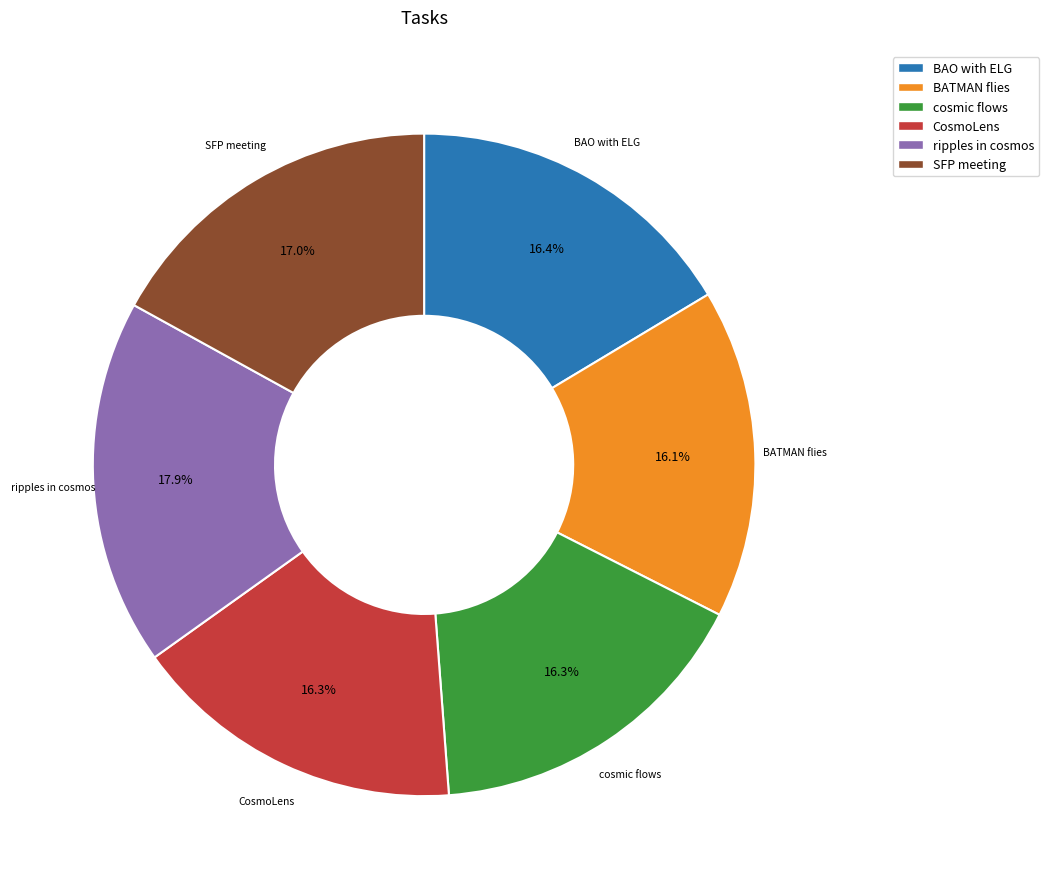

How much of the chart is everything except SFP meeting?

83.0%